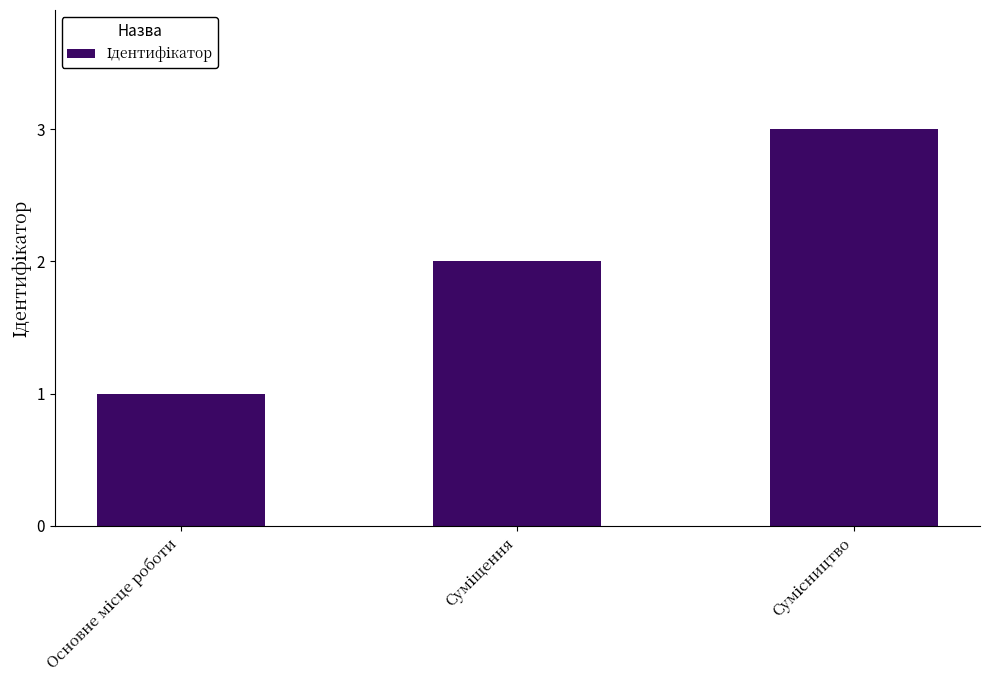

What is the maximum value shown in the chart?

3